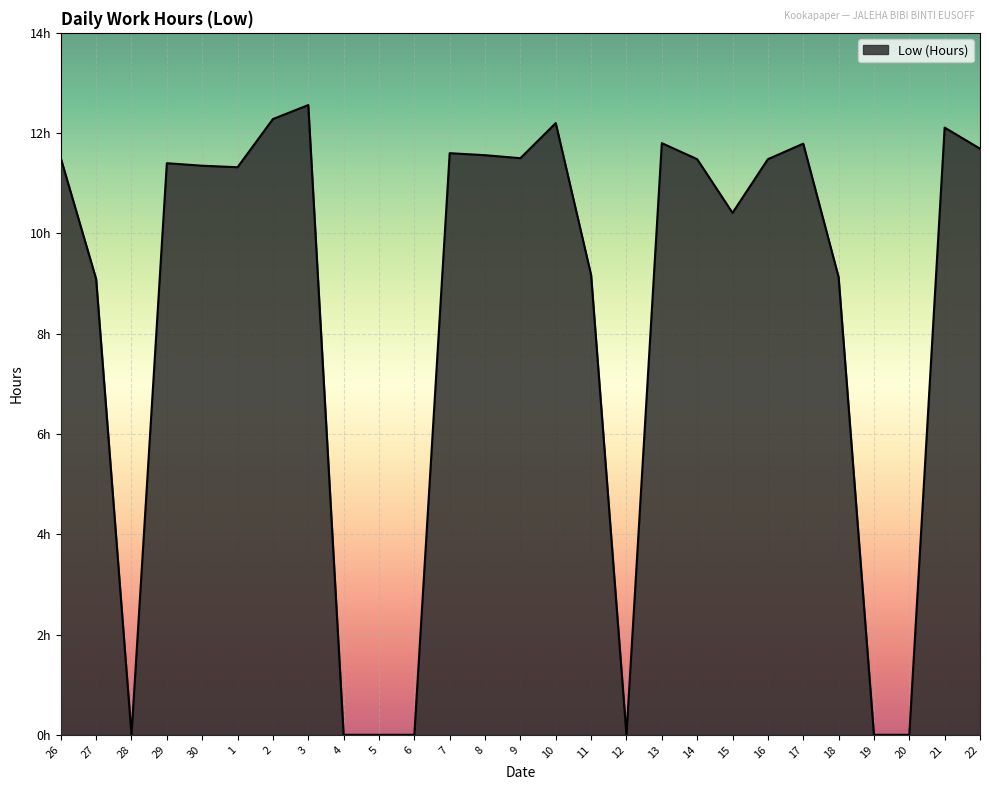

List the labels in order of value, largest first.

3, 2, 10, 21, 13, 17, 22, 7, 8, 26, 9, 14, 16, 29, 30, 1, 15, 11, 18, 27, 28, 4, 5, 6, 12, 19, 20